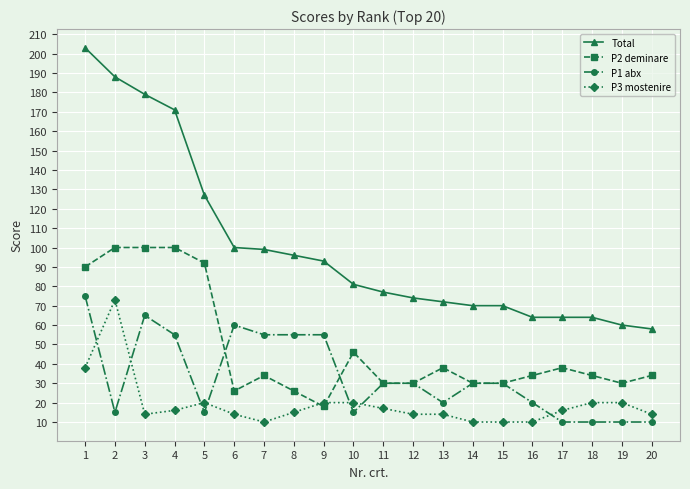

Is the value of P1 abx at 9 greater than the value of P3 mostenire at 16?

Yes